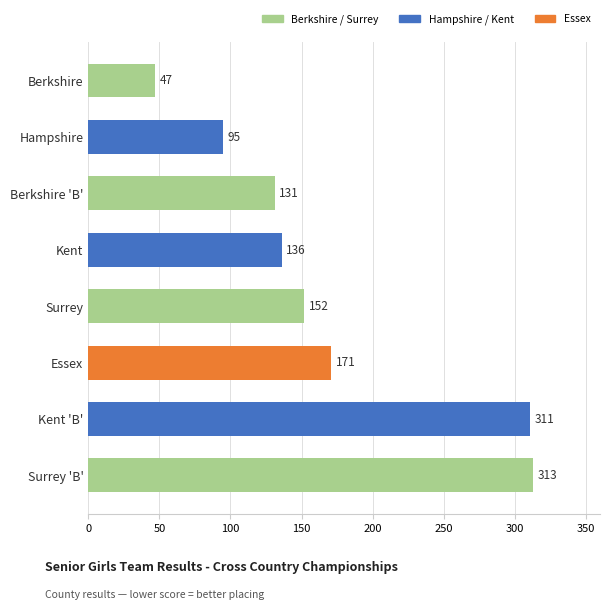

Which has a higher value, Hampshire or Kent?

Kent